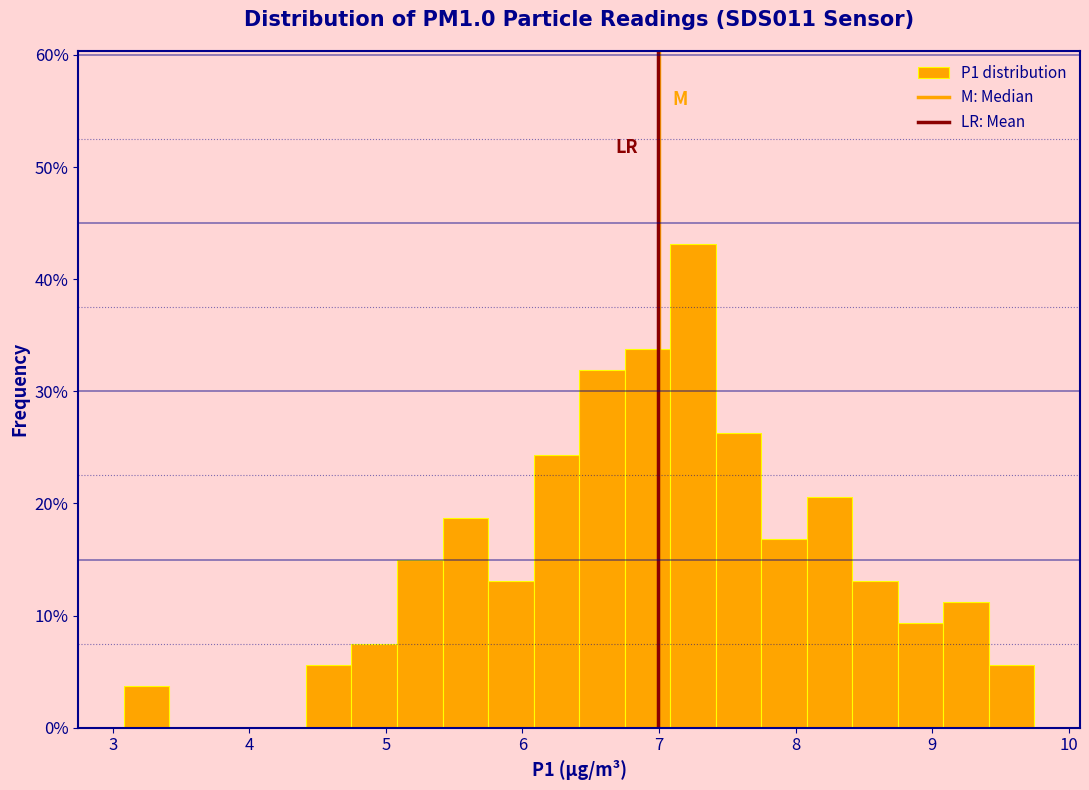

Read against the x-axis, roughly where is the centre of the tallest bar?

7.2